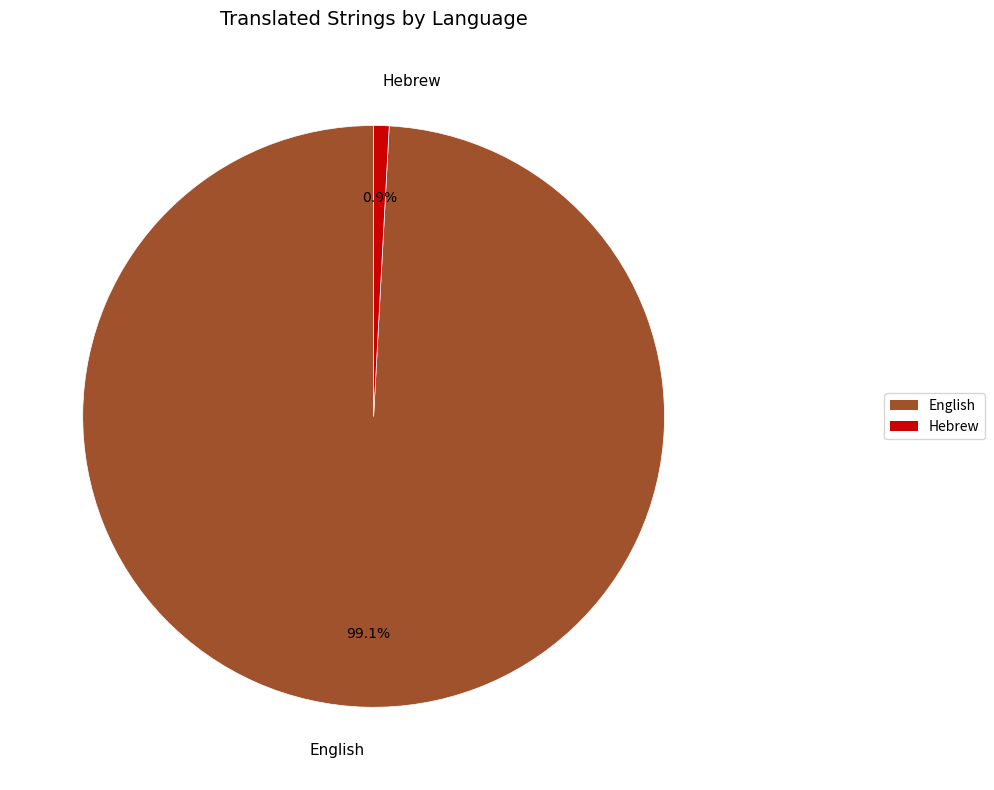

Combined, what portion of the pie is Hebrew and English?

100.0%